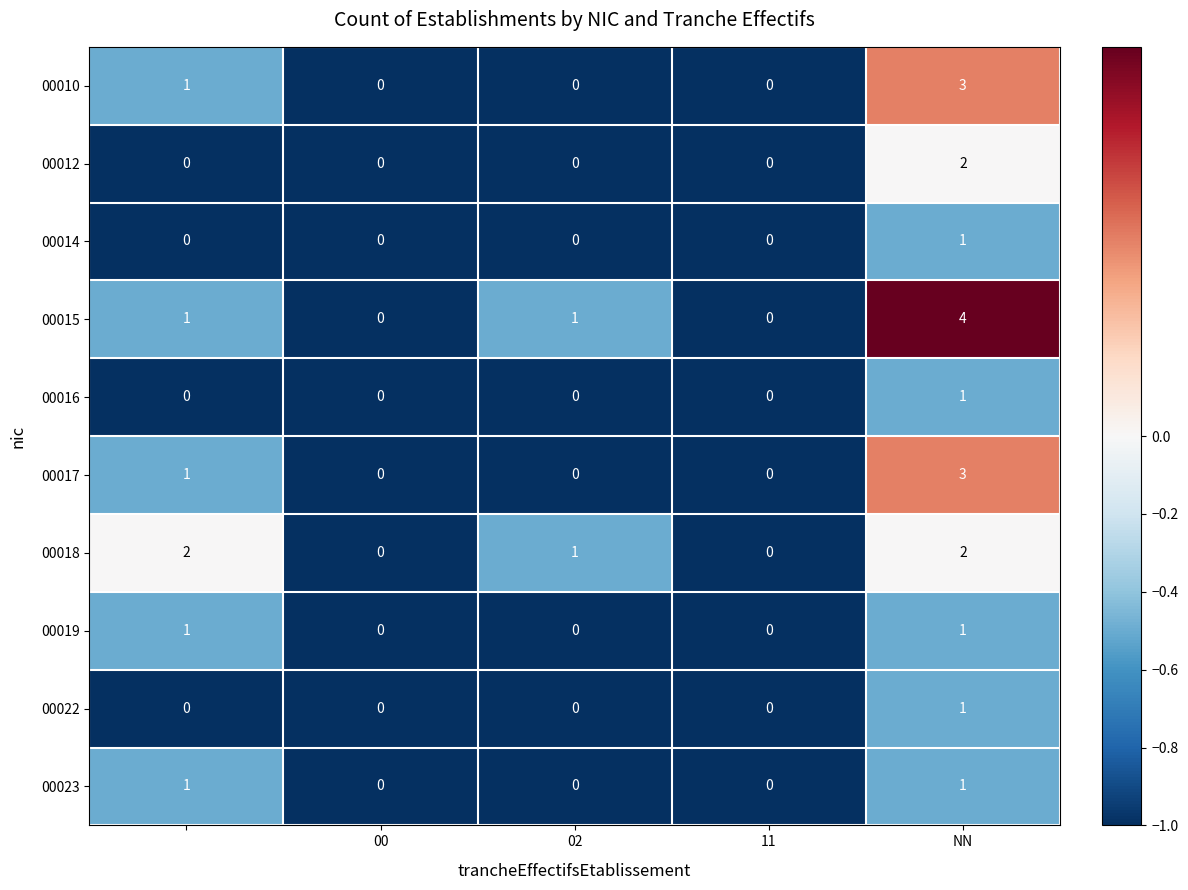

How many categories are shown in the chart?

5